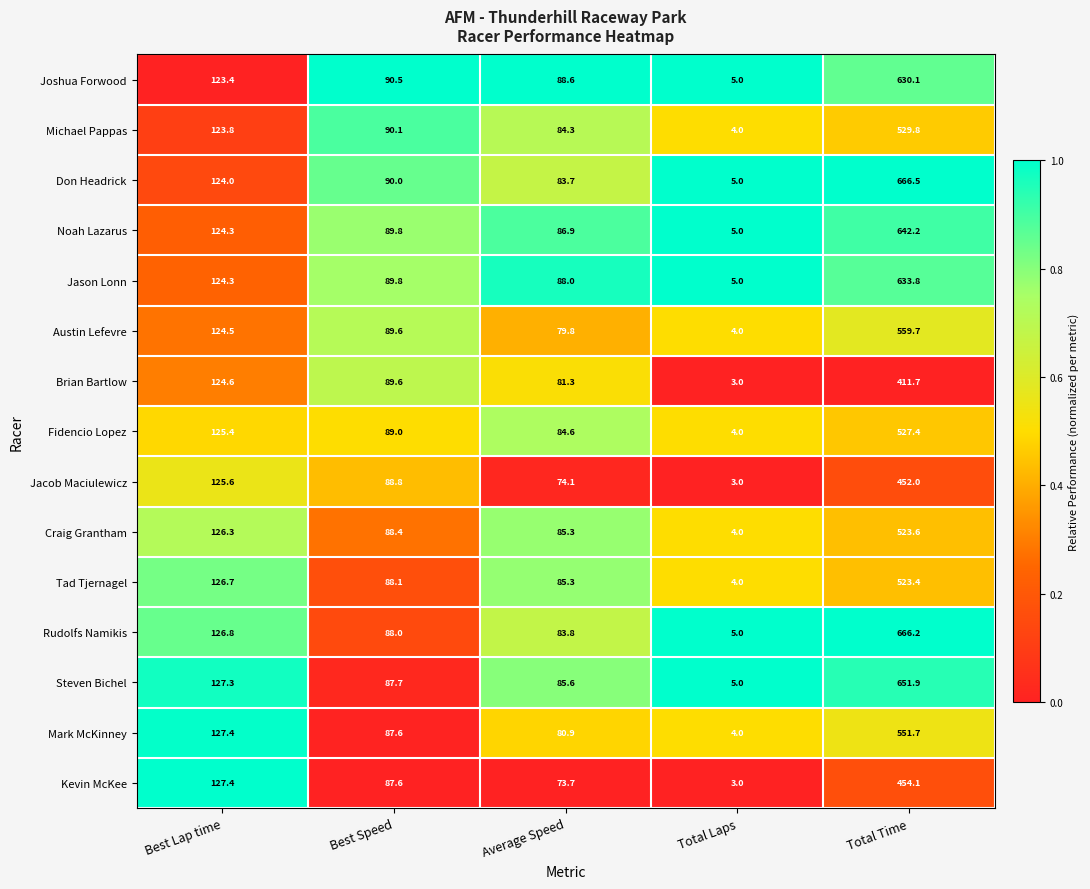

Where does the Craig Grantham series first go above 88?

Best Lap time